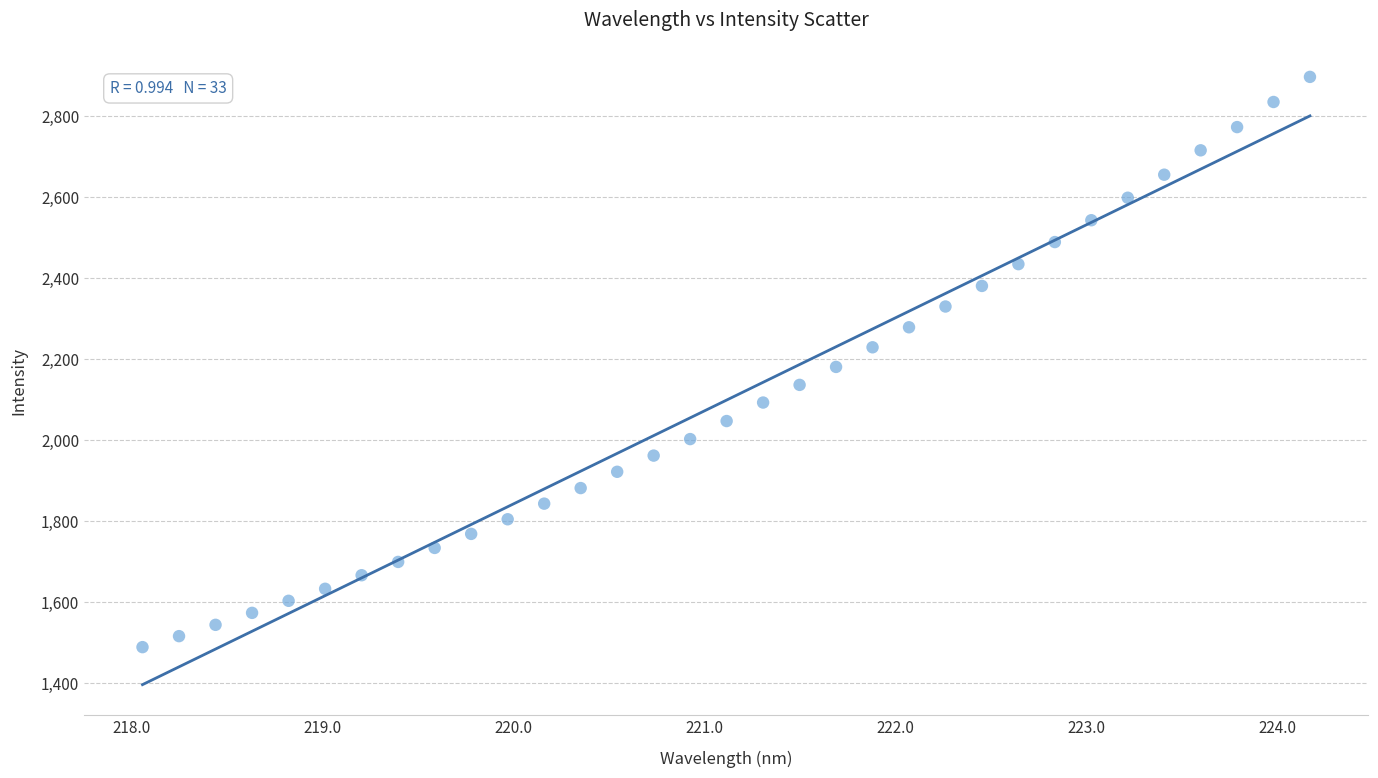

What is the range of Y values (max minus min)?

1407.9